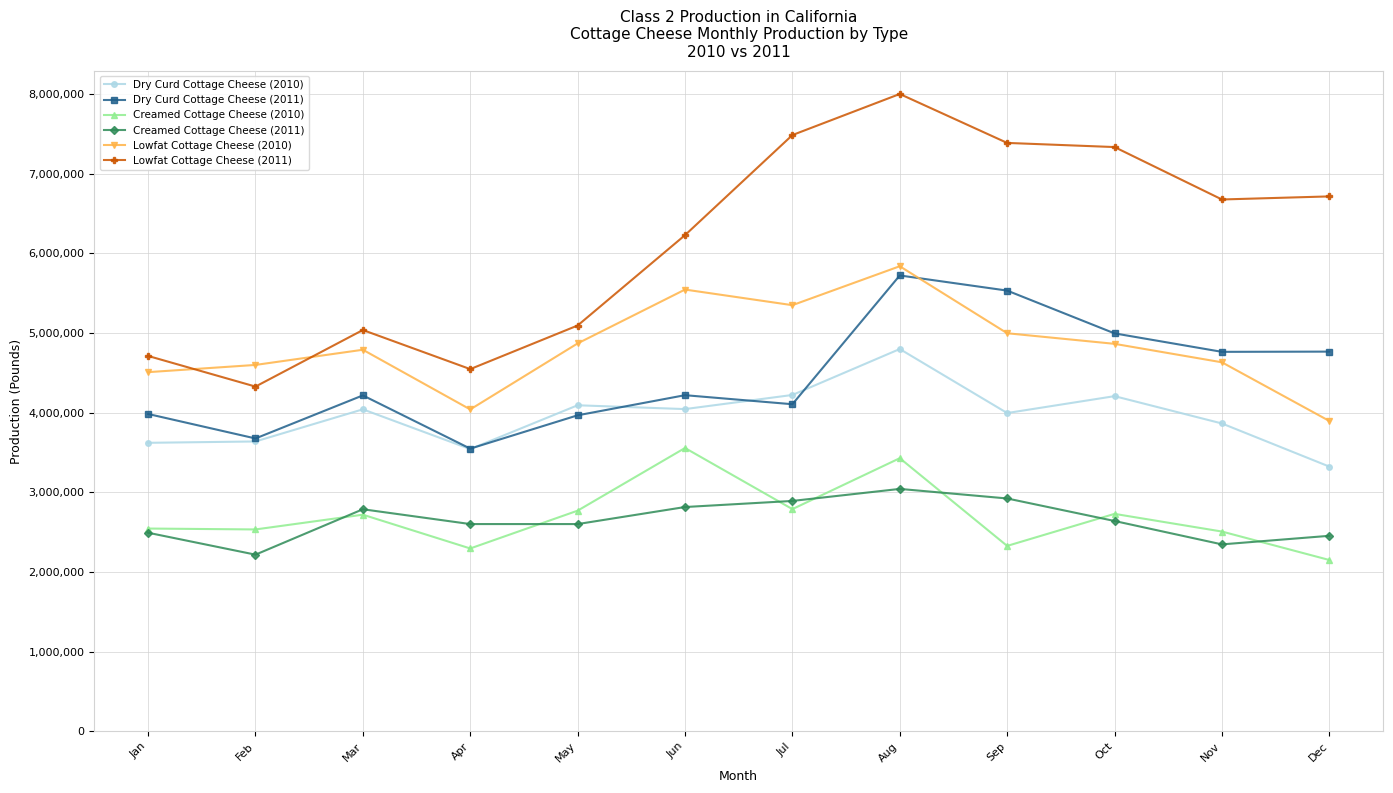

At which category does the chart reach its peak across all series?

Aug